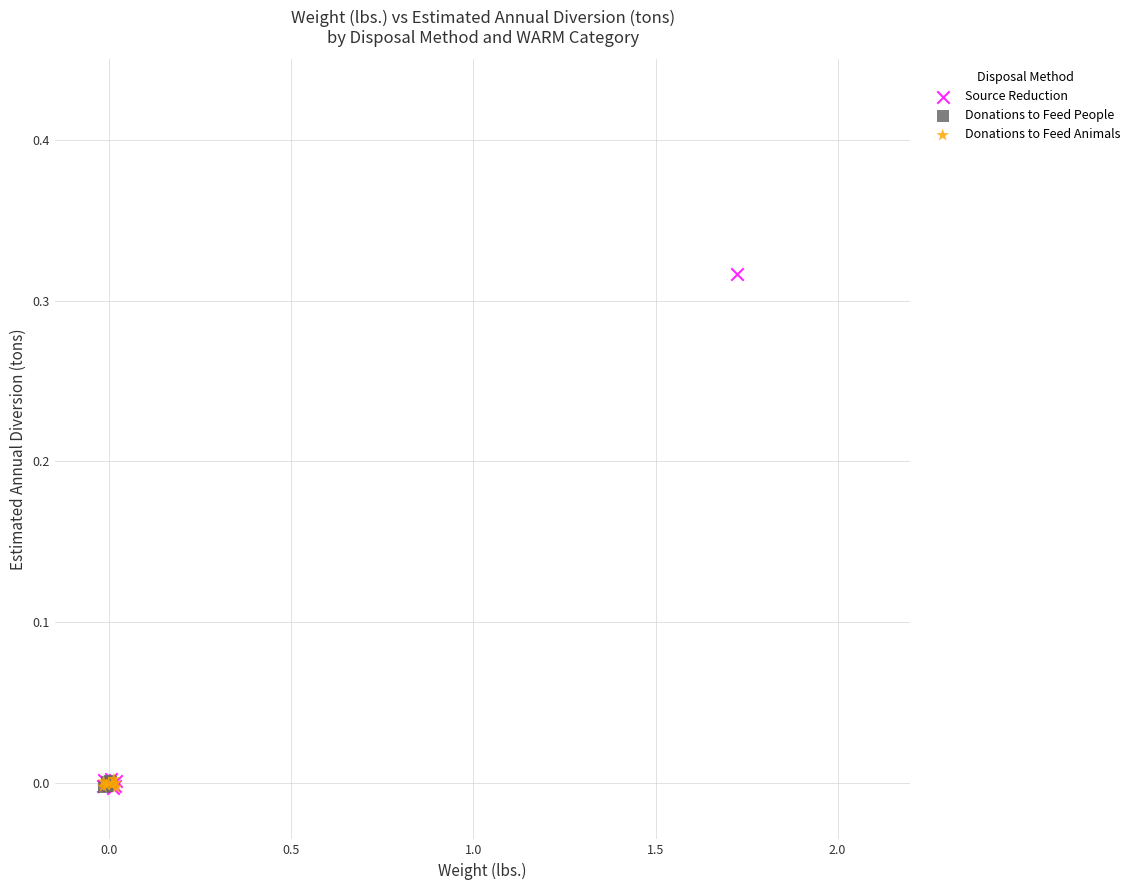

Which series contains the highest Y value?

Source Reduction